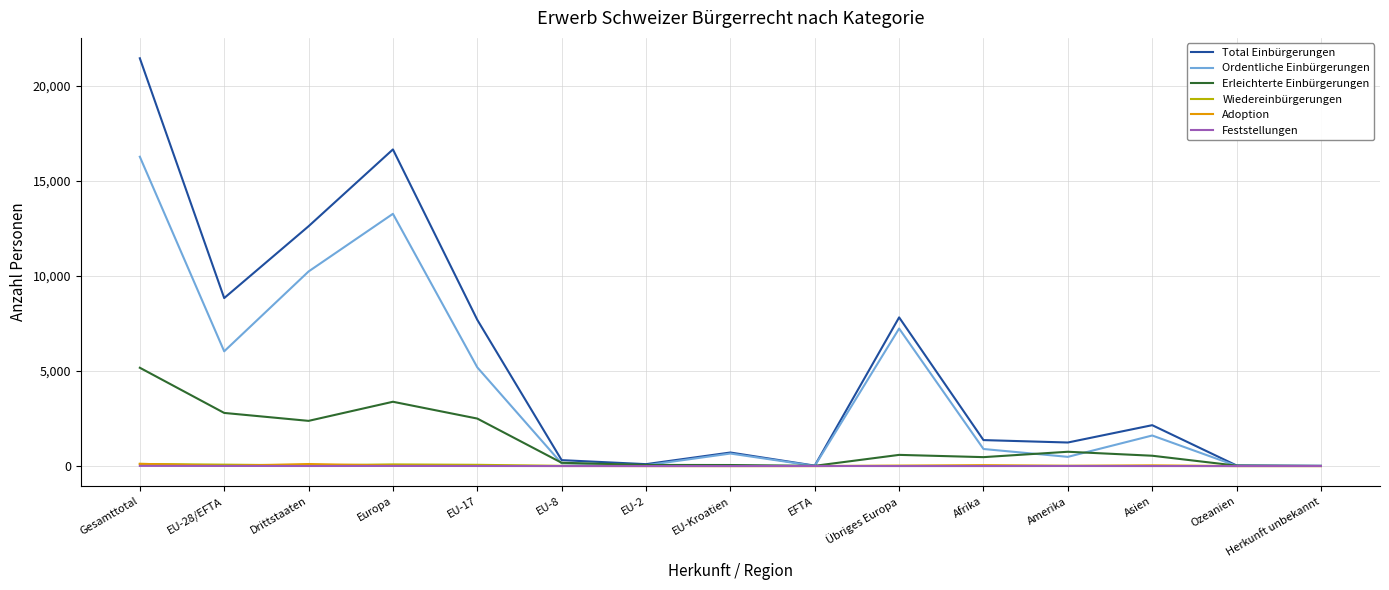

At how many categories does at least one series exceed 20848?

1